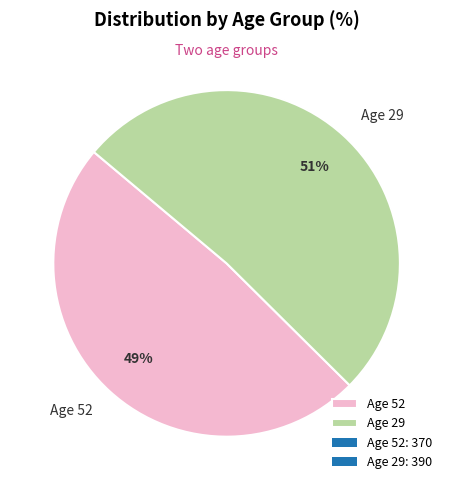

Is it true that Age 52 is 38% of the pie?

False